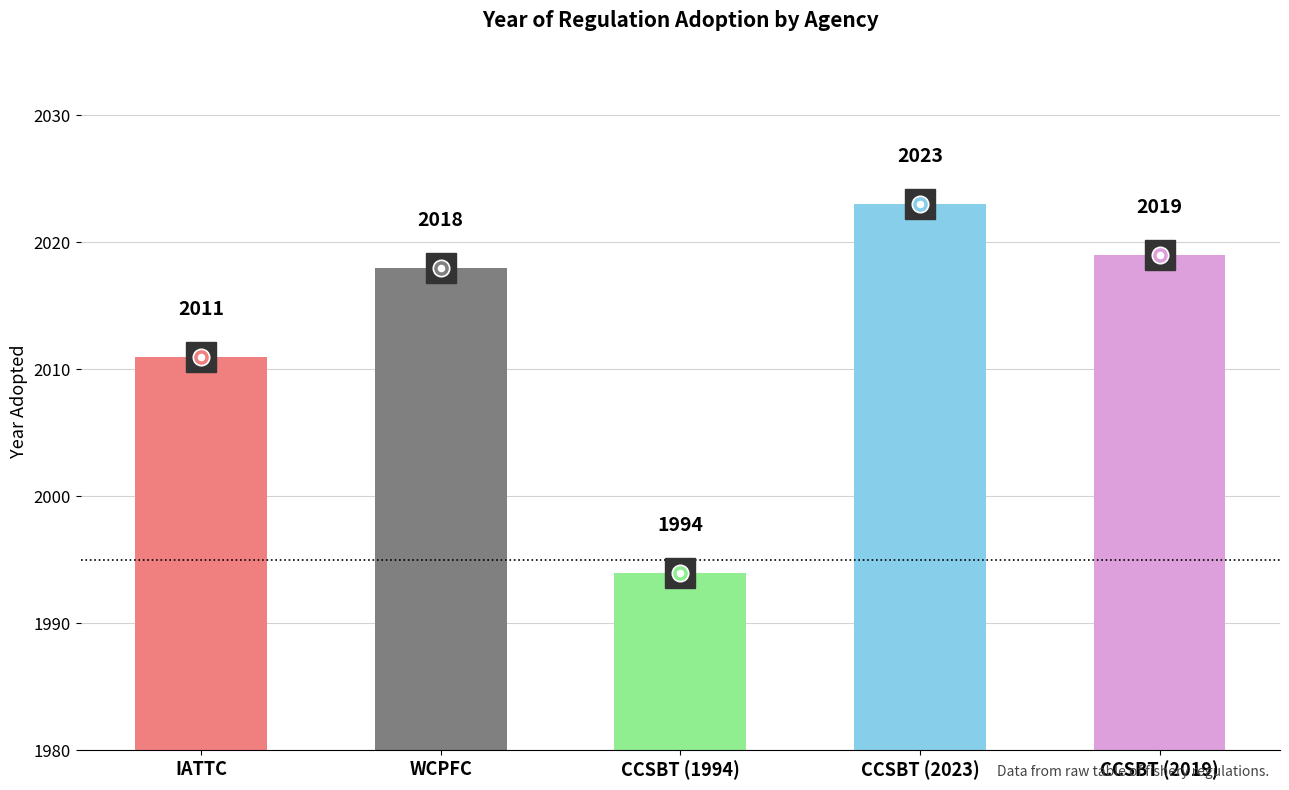

Count the number of data series in this chart.

1